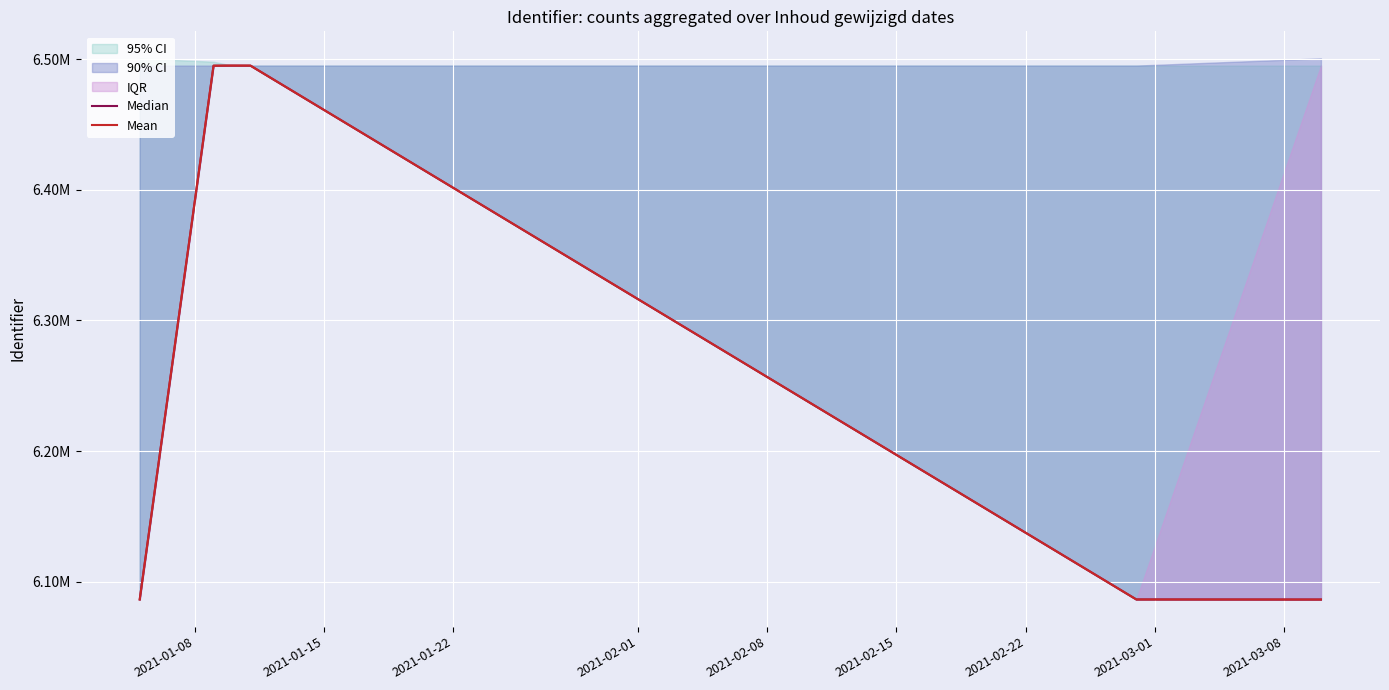

The Median series shows 10321126 at 2021-01-15. True or false?

False